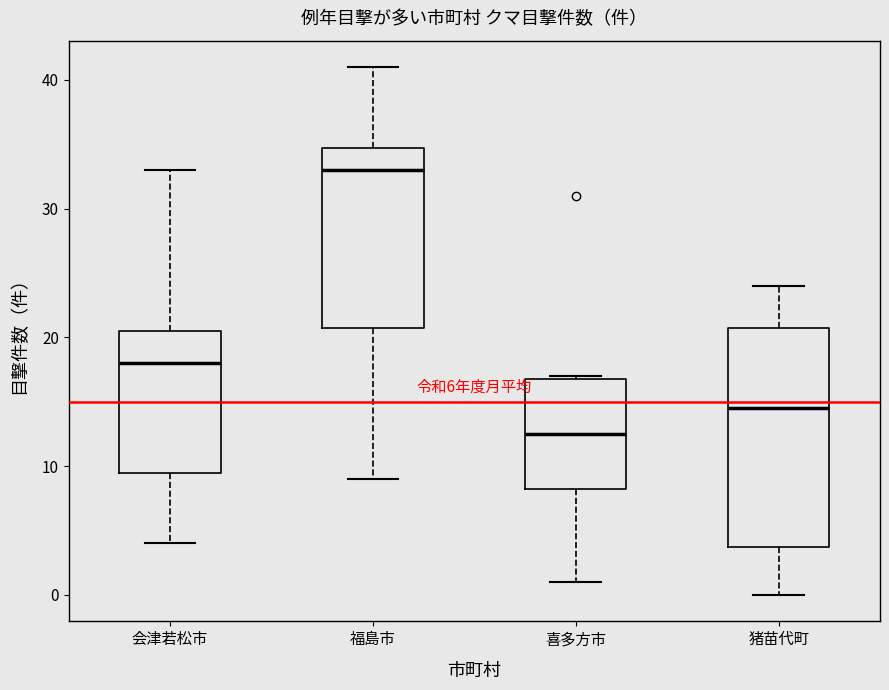

Which box has the highest median line?

福島市